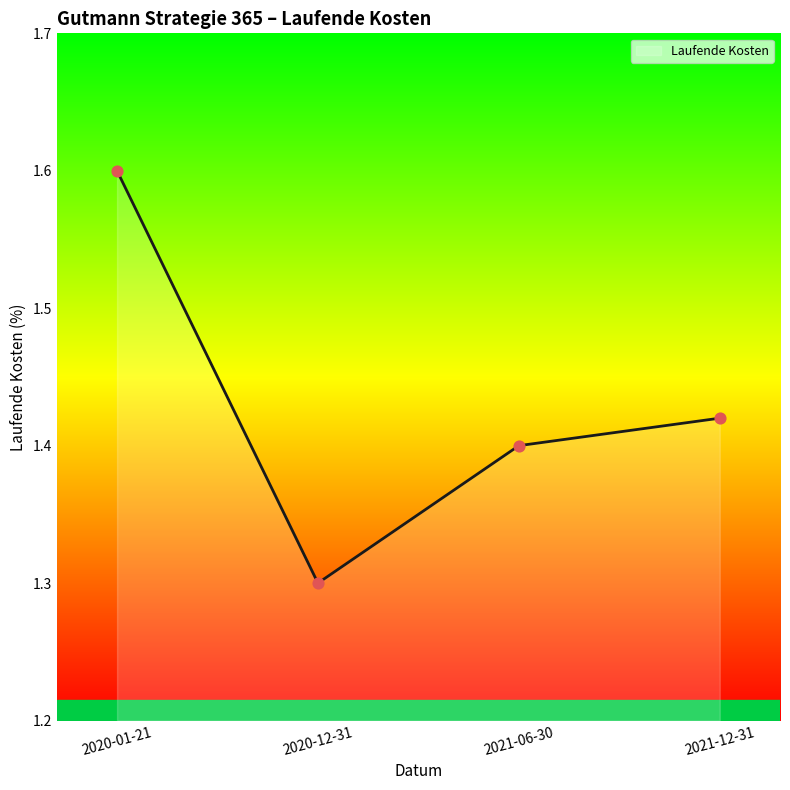

Between 2020-01-21 and 2021-06-30, which is larger?

2020-01-21